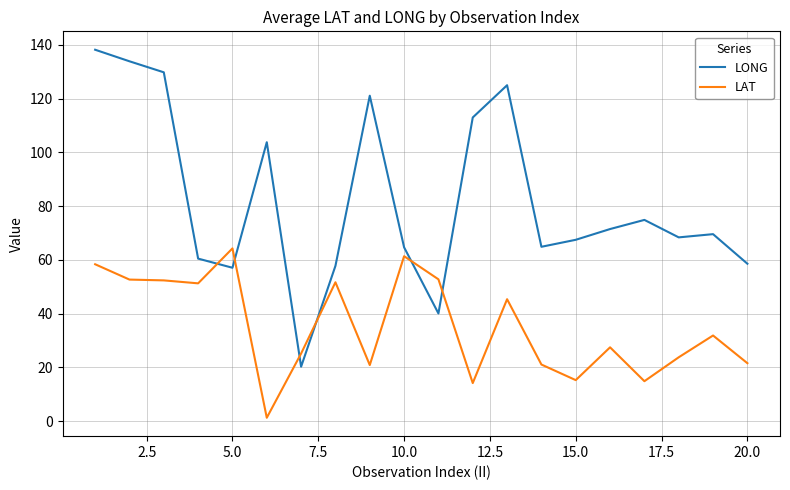

Is this an area chart (filled region under the line)?

No